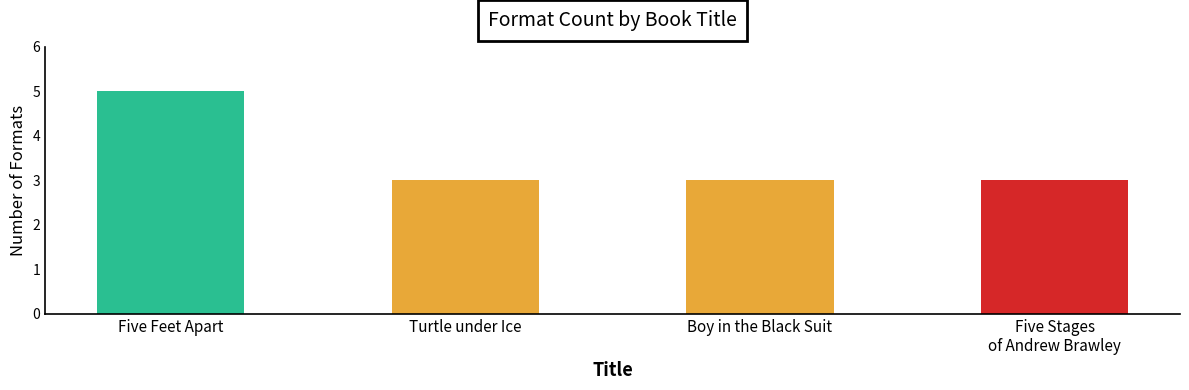

Rank the categories by value from highest to lowest.

Five Feet Apart, Turtle under Ice, Boy in the Black Suit, Five Stages
of Andrew Brawley